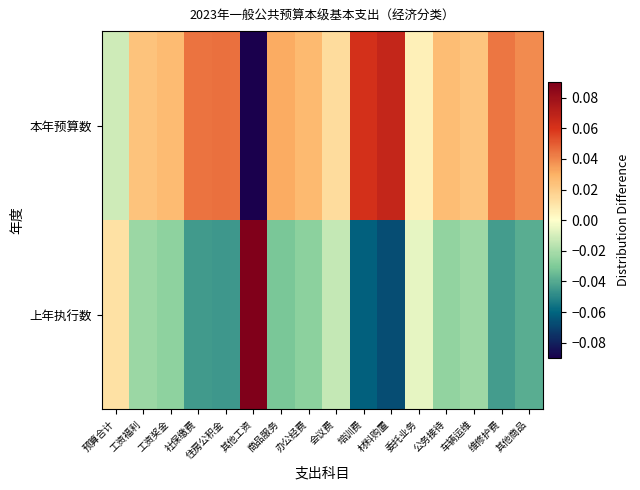

At which category is the sum across all series the highest?

社保缴费